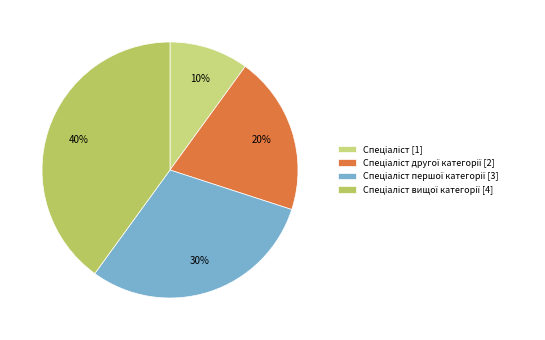

How many slices are in this pie chart?

4